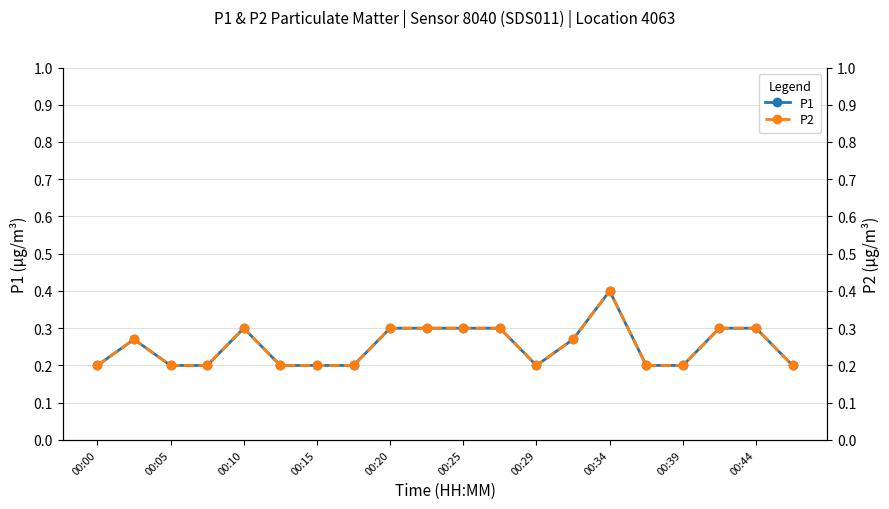

True or false: P2 and P1 cross at least once.

False